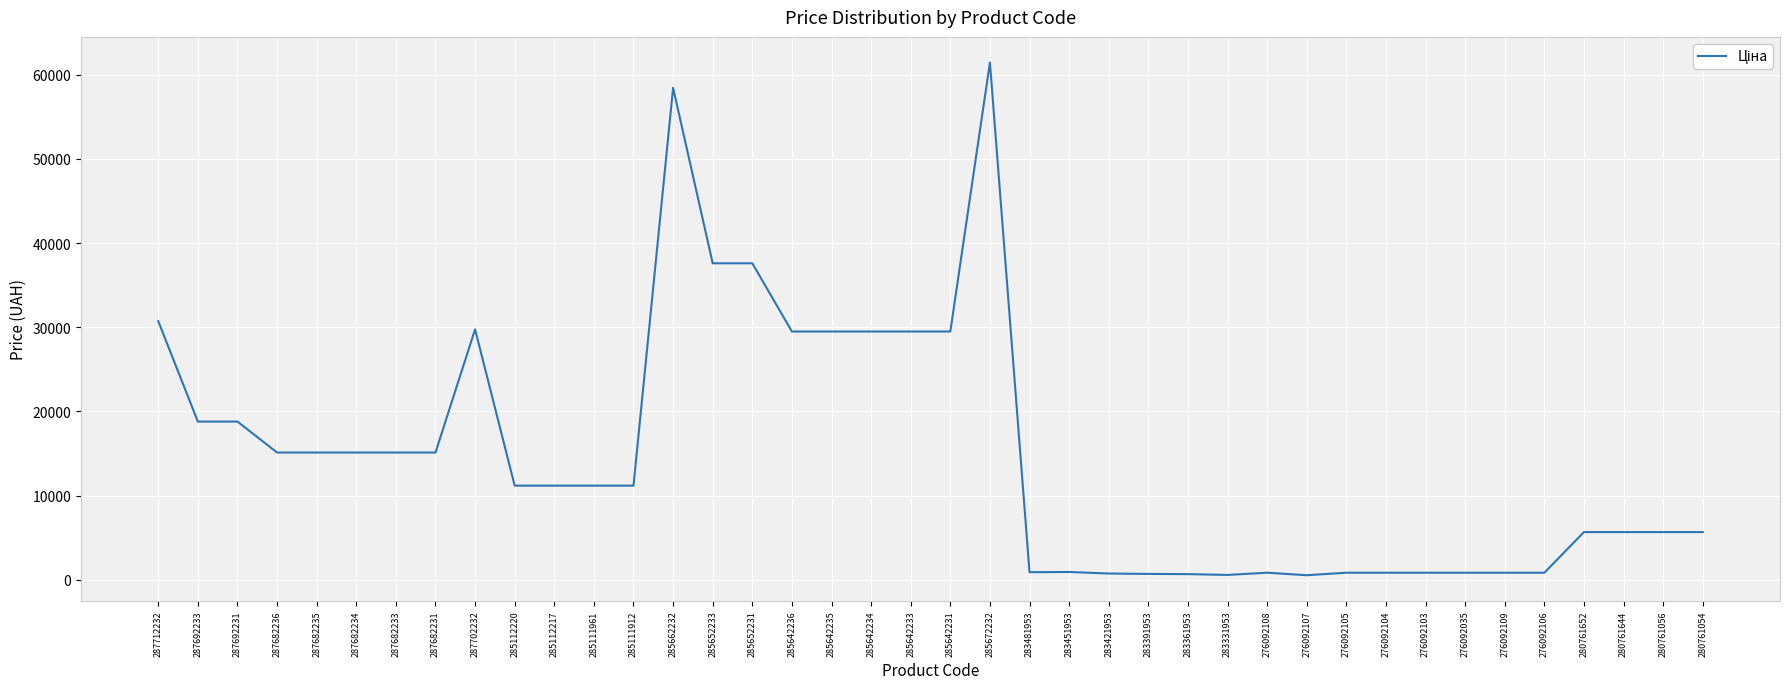

How many lines are shown in the chart?

1